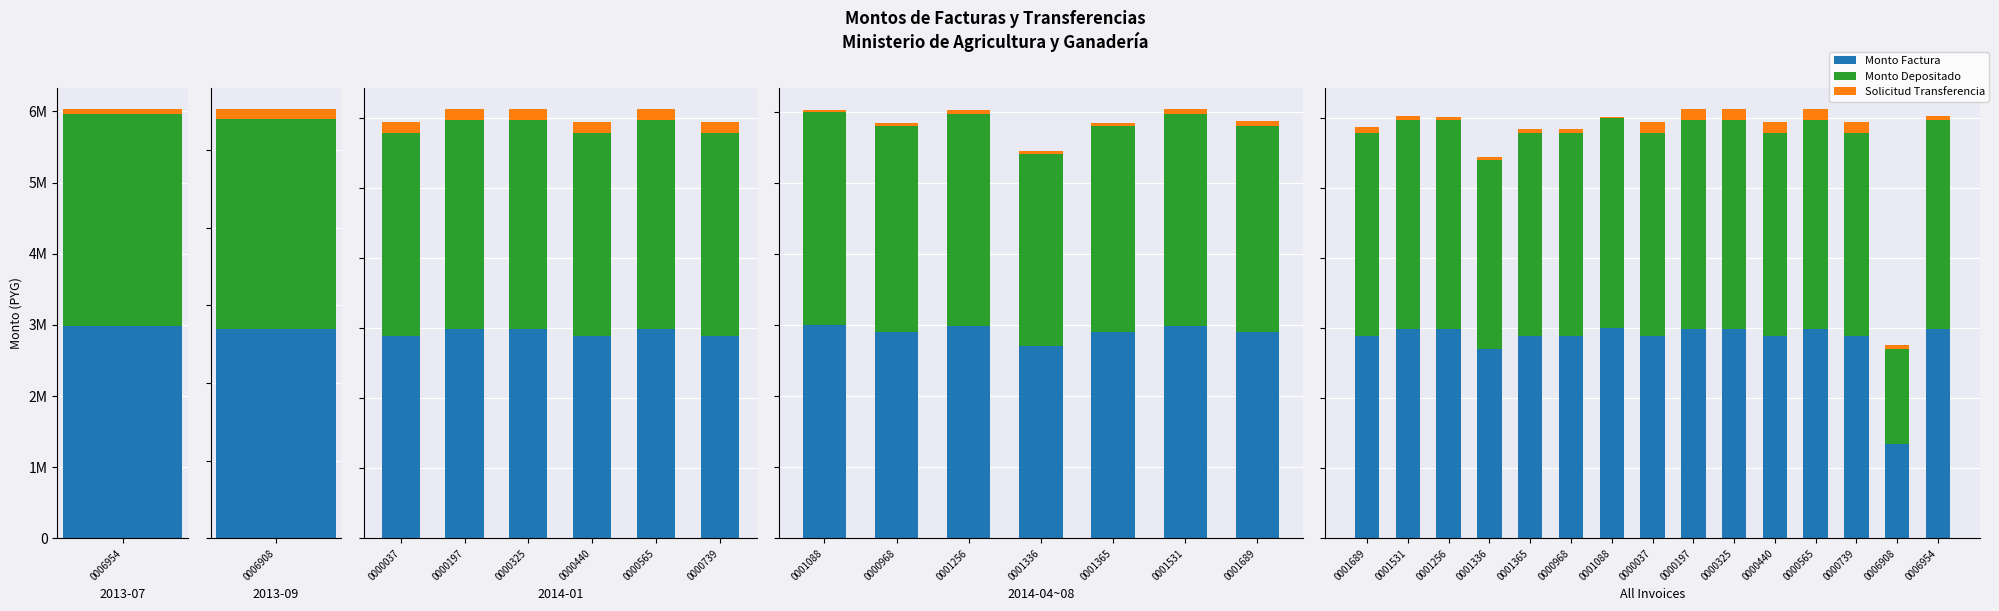

What are all the series names shown in the legend?

Monto Factura, Monto Depositado, Solicitud Transferencia